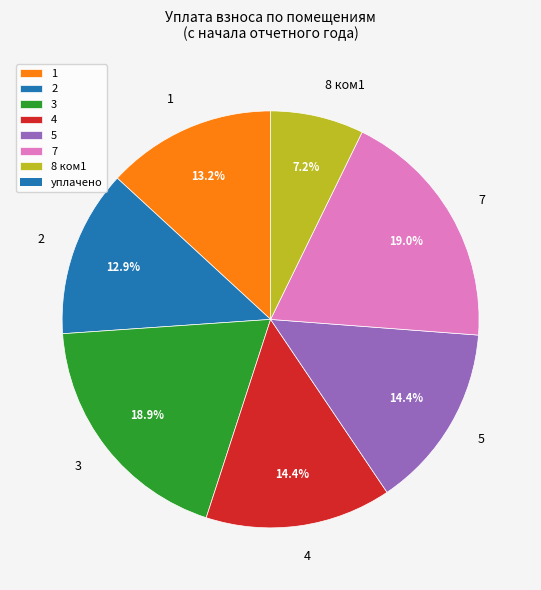

Is it true that 7 is 29% of the pie?

False